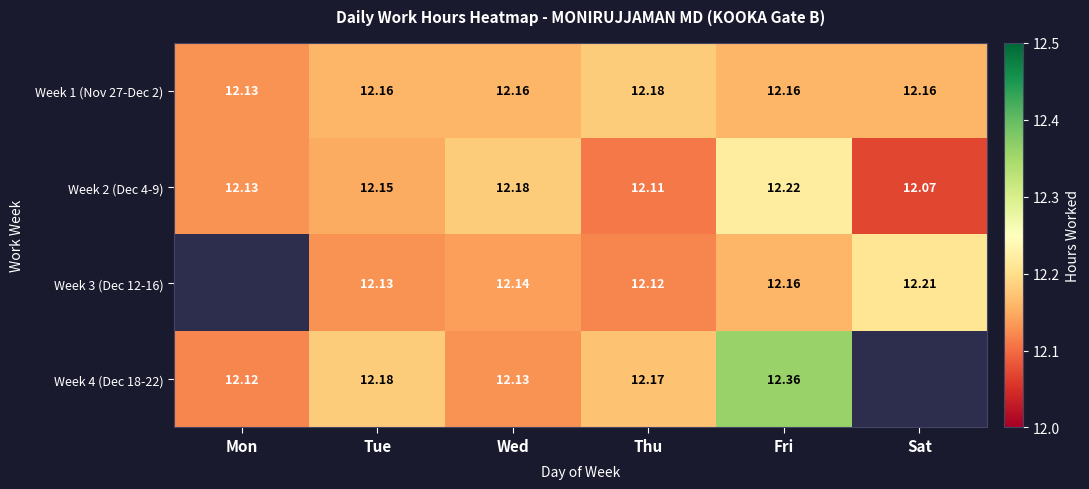

At which label does Week 2 (Dec 4-9) reach its minimum?

Sat